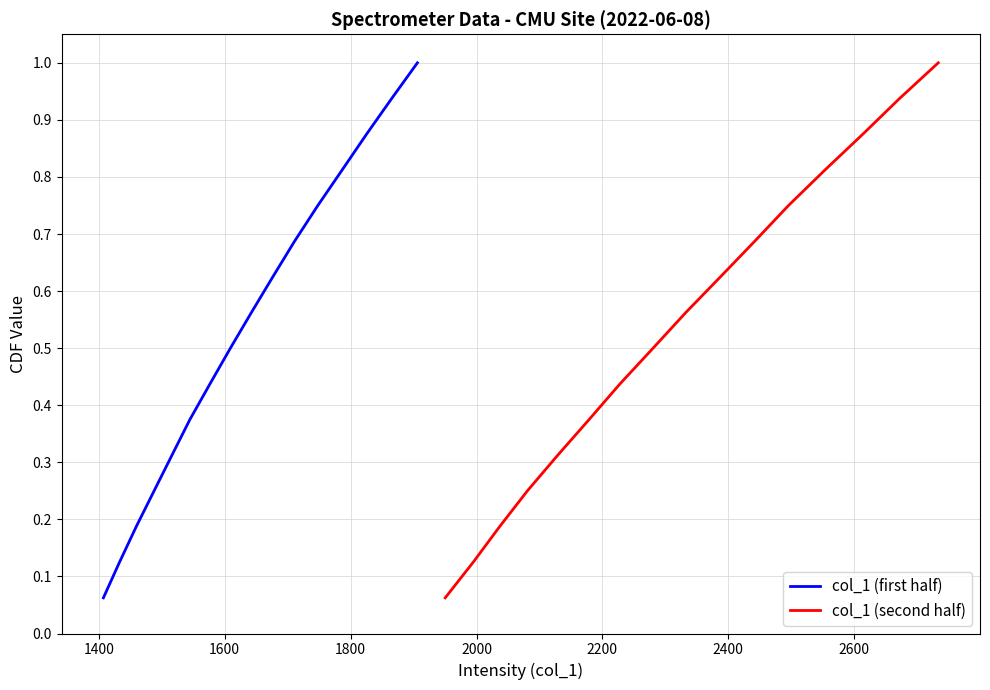

What is the difference between the maximum and minimum values in the col_1 (second half) series?

0.9